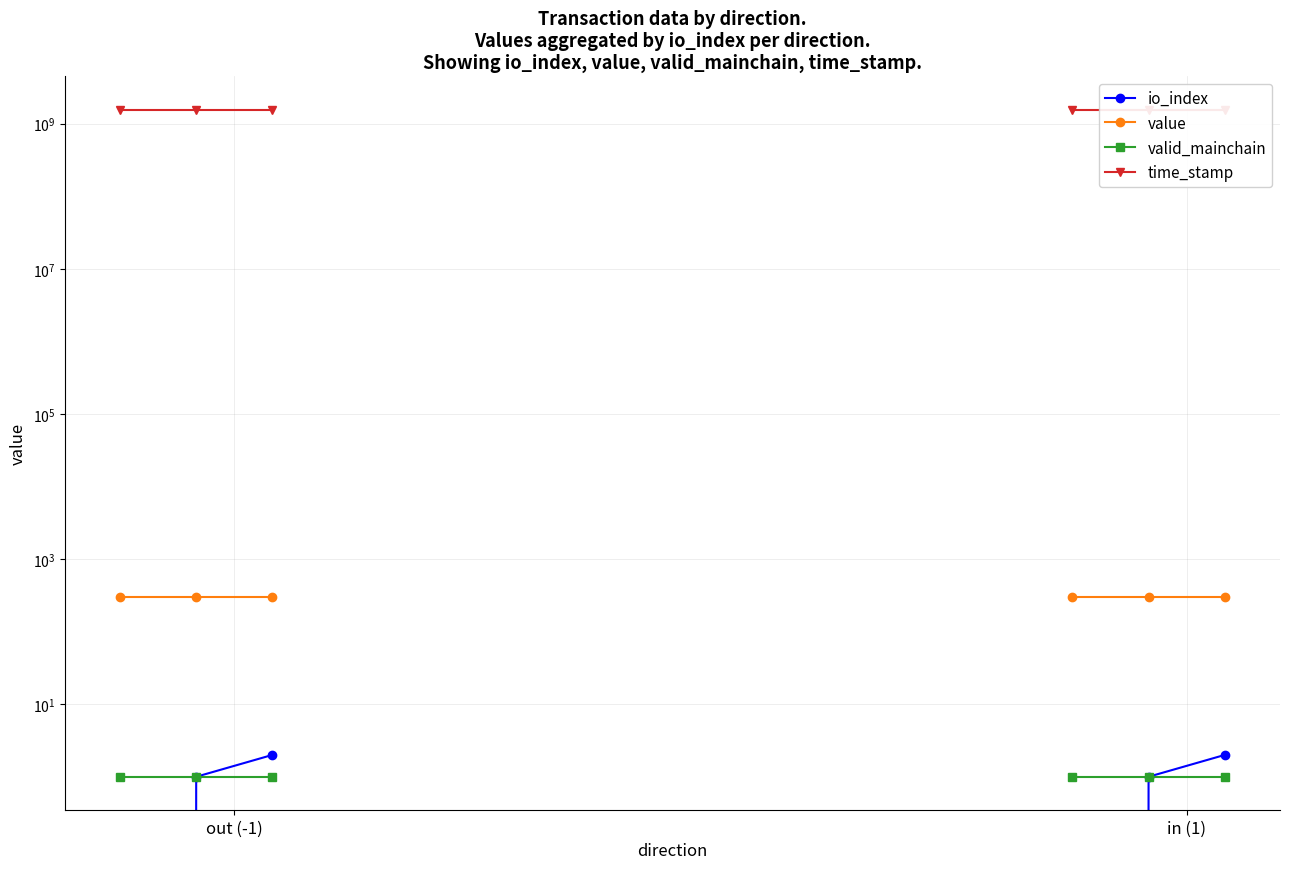

What position from the left is in (1)?

2